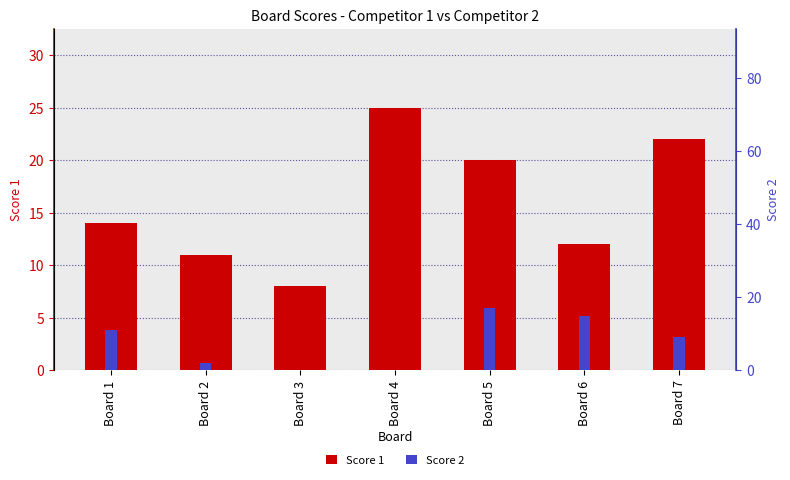

Rank the series by their maximum value, from highest to lowest.

Score 1, Score 2